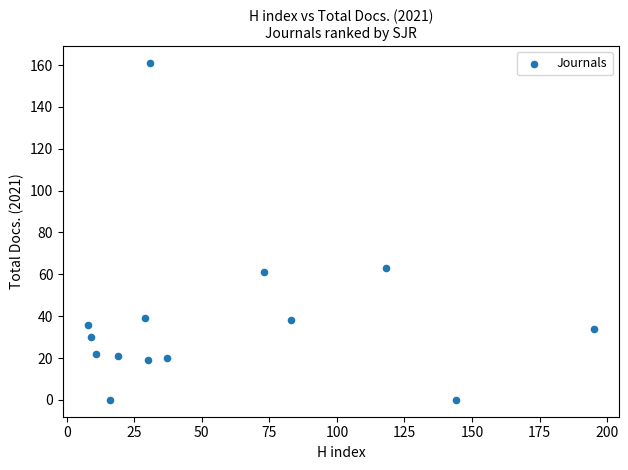

What Y value in the scatter plot is closest to 80?

63